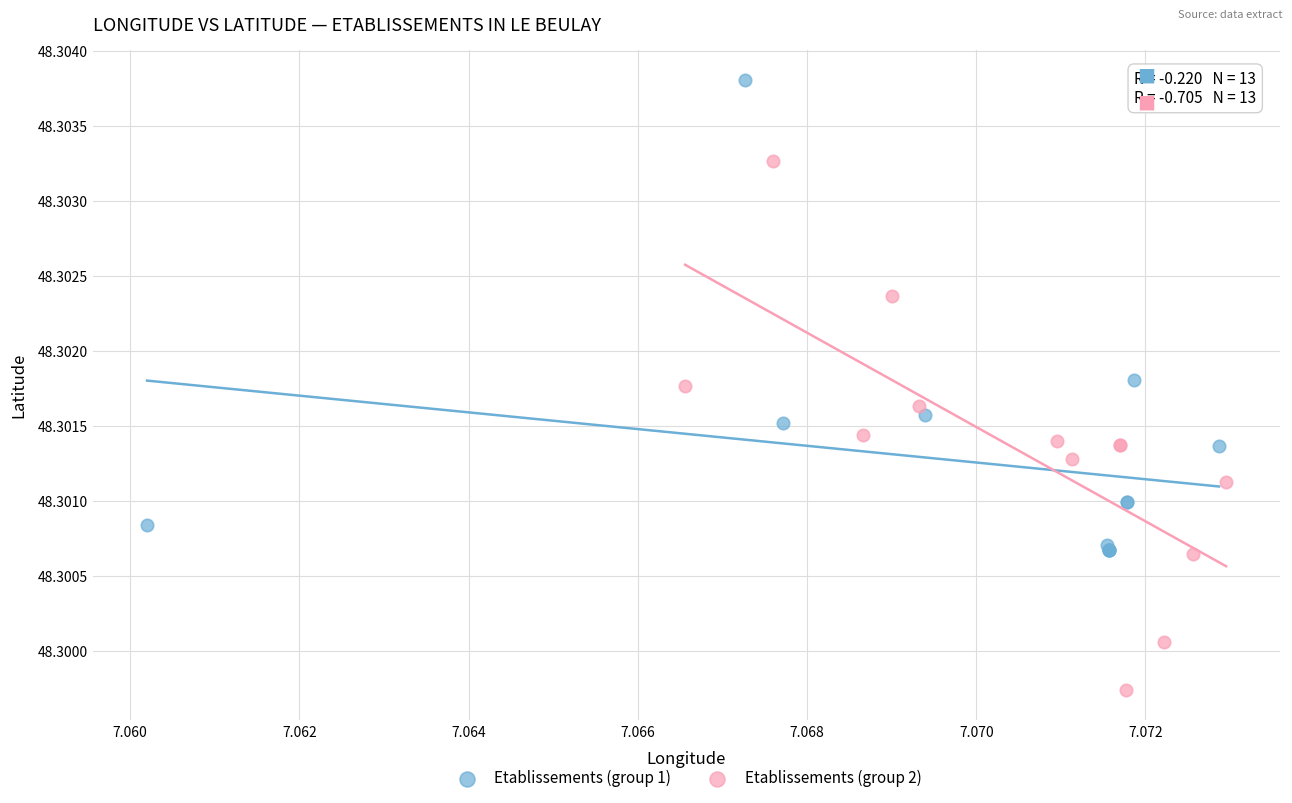

Which series contains the lowest Y value?

Etablissements (group 2)